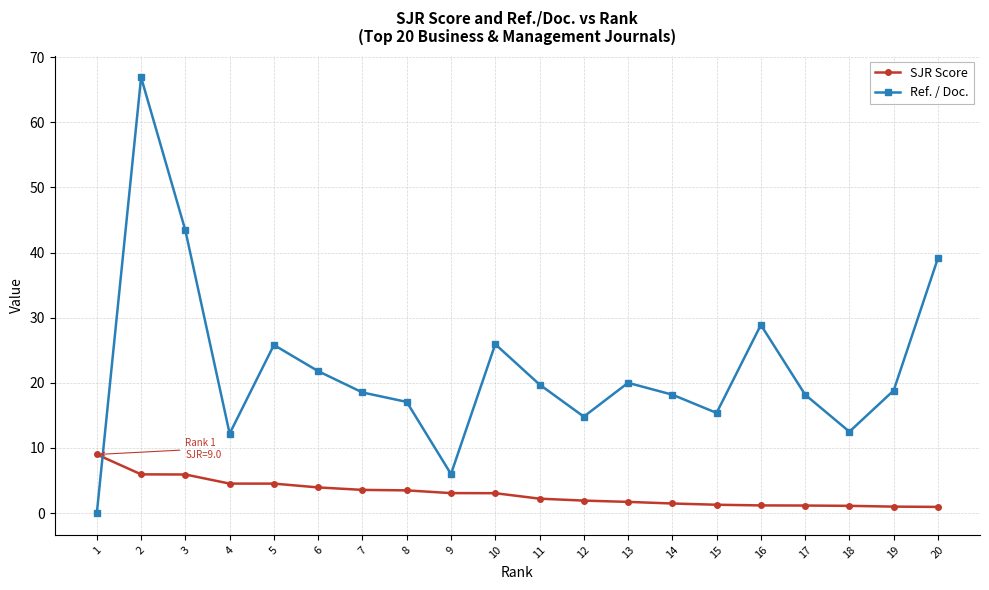

What is the difference between the highest and lowest values at 12?

12.9